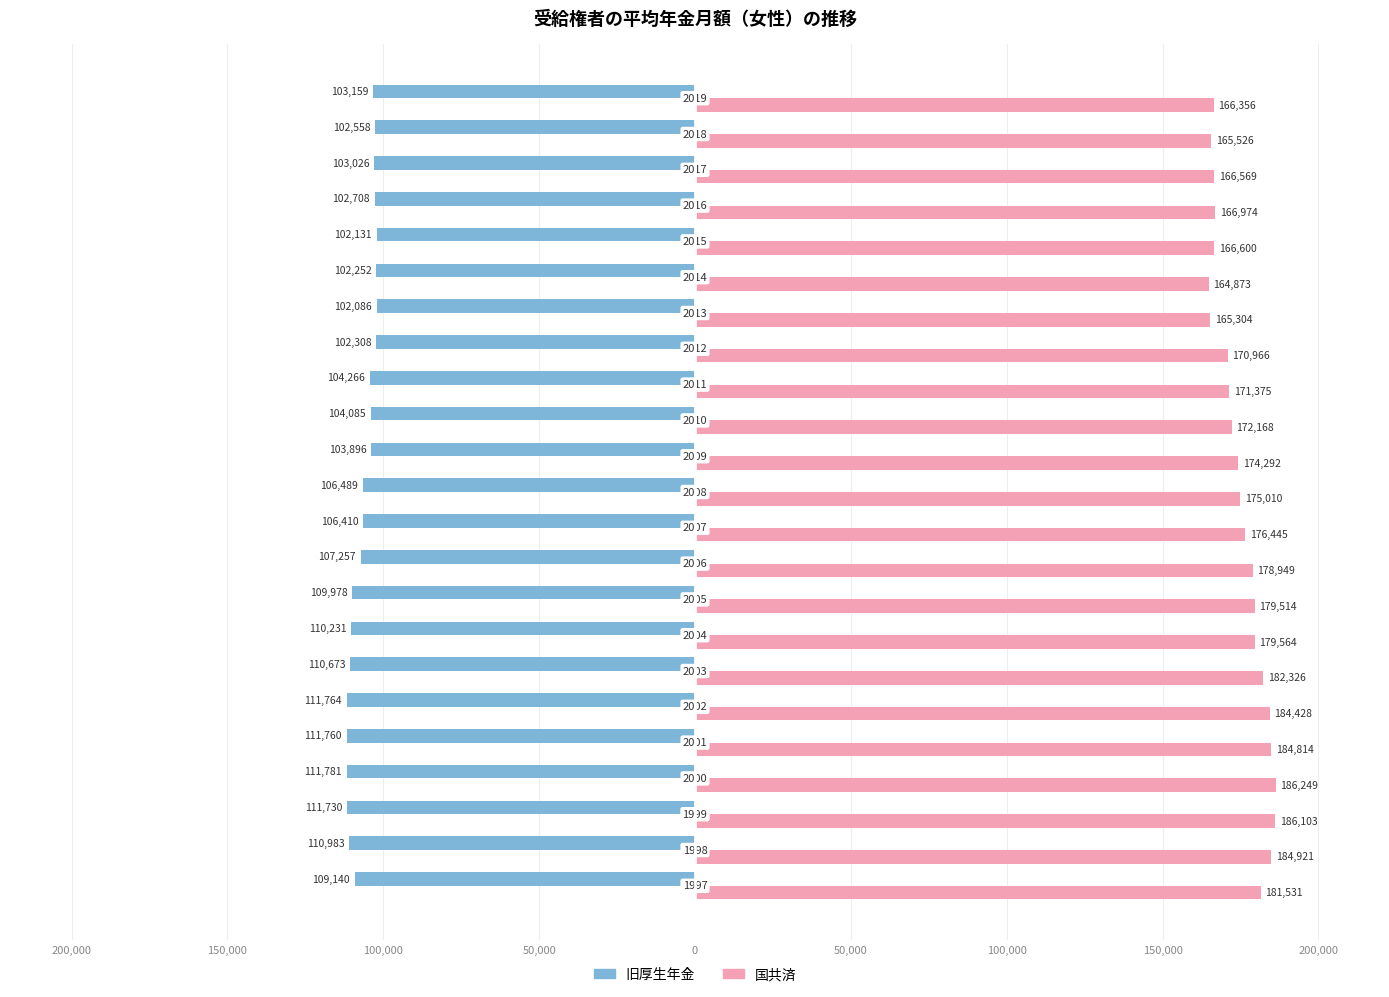

Reading right to left, what are all the values shown in this chart?

旧厚生年金: -103159	-102558	-103026	-102708	-102131	-102252	-102086	-102308	-104266	-104085	-103896	-106489	-106410	-107257	-109978	-110231	-110673	-111764	-111760	-111781	-111730	-110983	-109140
国共済: 166356	165526	166569	166974	166600	164873	165304	170966	171375	172168	174292	175010	176445	178949	179514	179564	182326	184428	184814	186249	186103	184921	181531